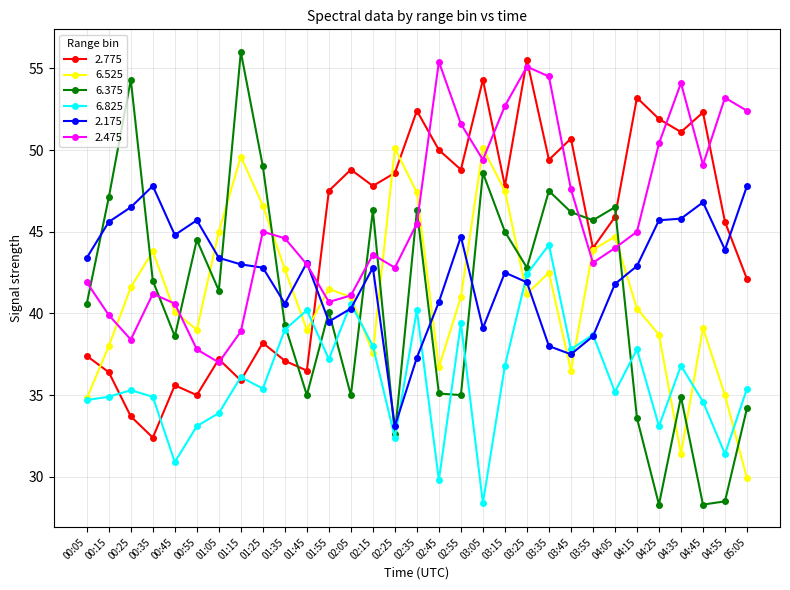

Where is the first local maximum for 6.825?

00:25